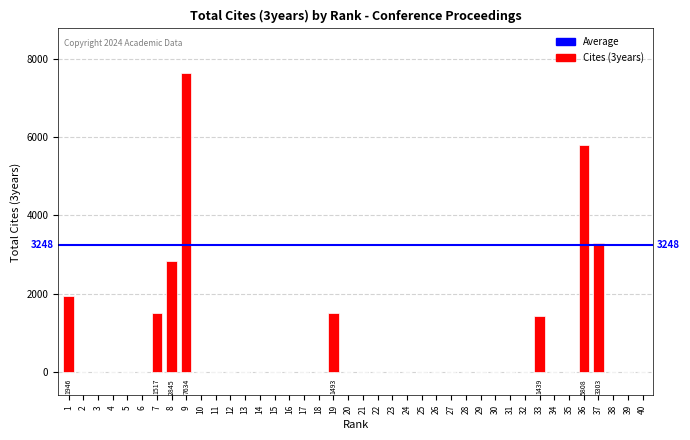

Between 37 and 35, which is larger?

37